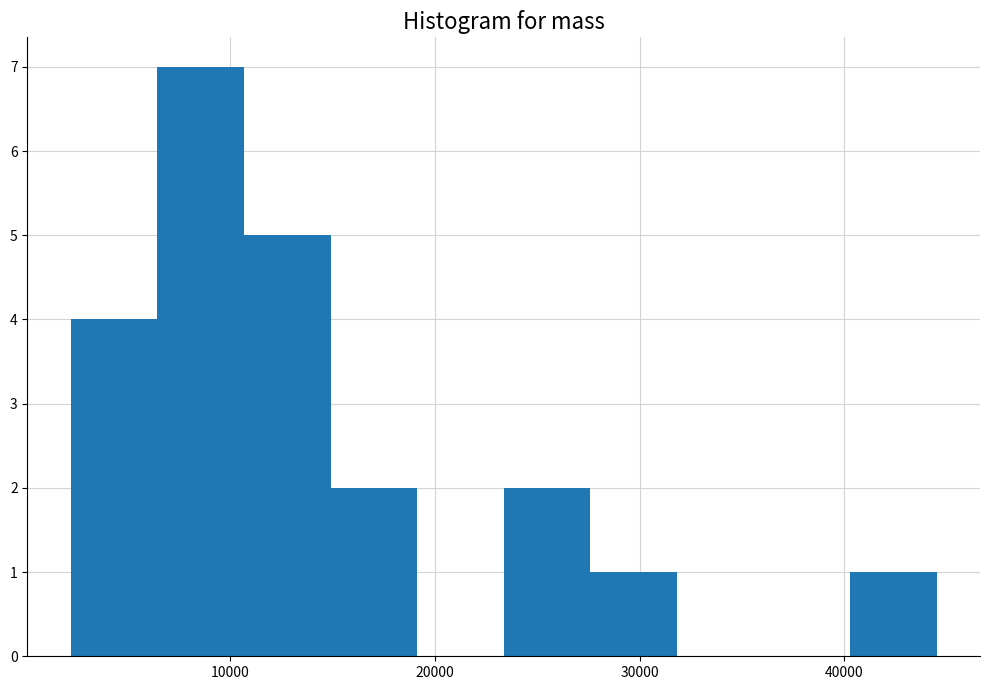

Over which range of the x-axis is the bar tallest?

6000 to 11000